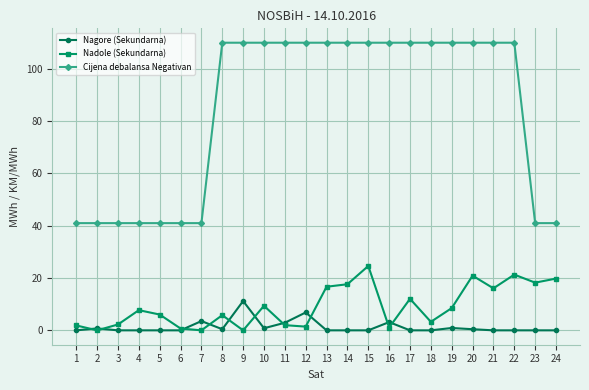

True or false: Nadole (Sekundarna) and Cijena debalansa Negativan cross at least once.

False